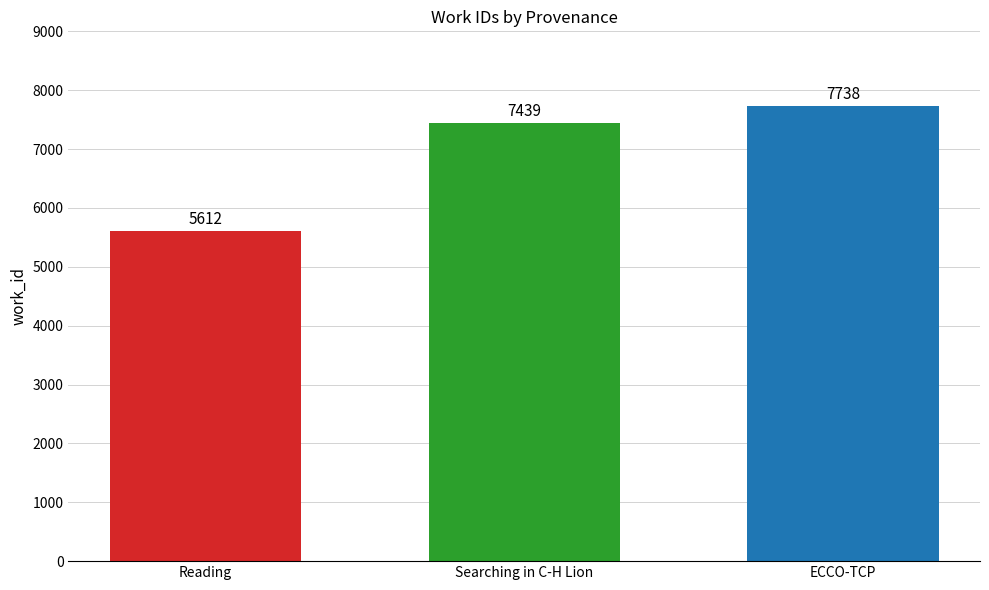

What is the spread (max minus min) of values at Searching in C-H Lion?

2126